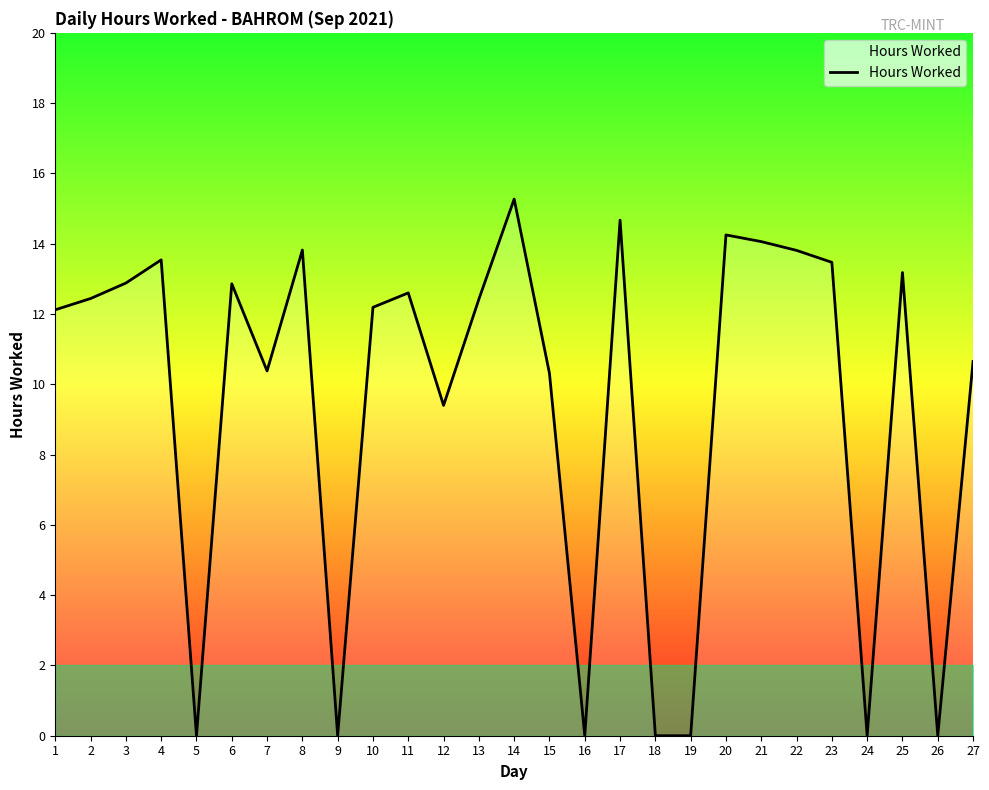

The value at 19 is 4.9. True or false?

False